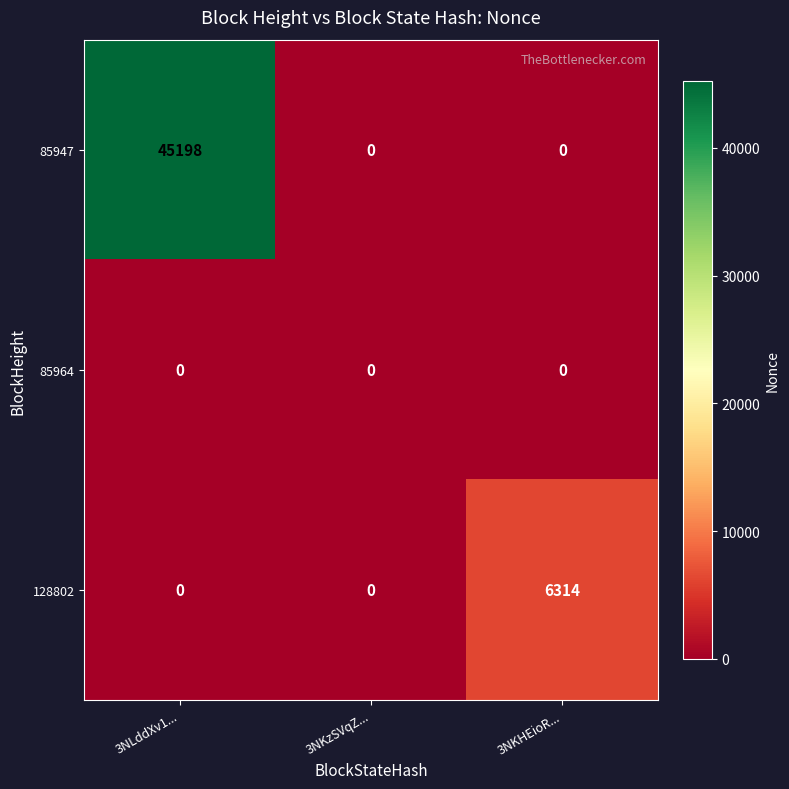

At how many categories does at least one series exceed 23068?

1